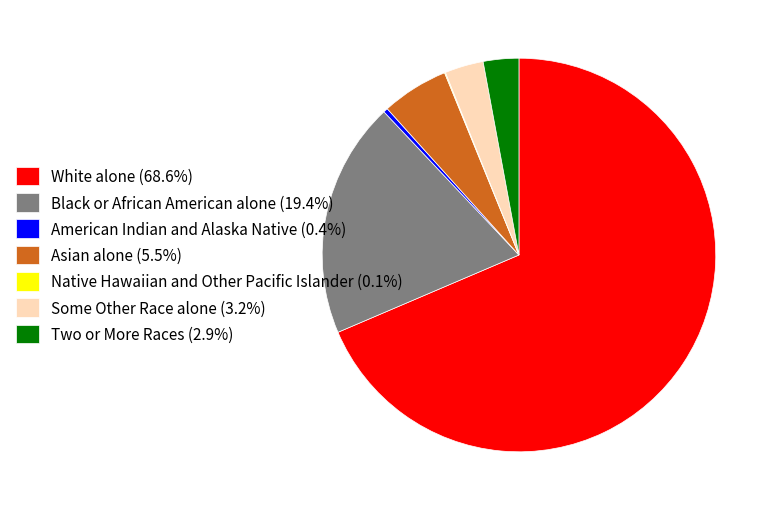

Which slice is the largest?

White alone